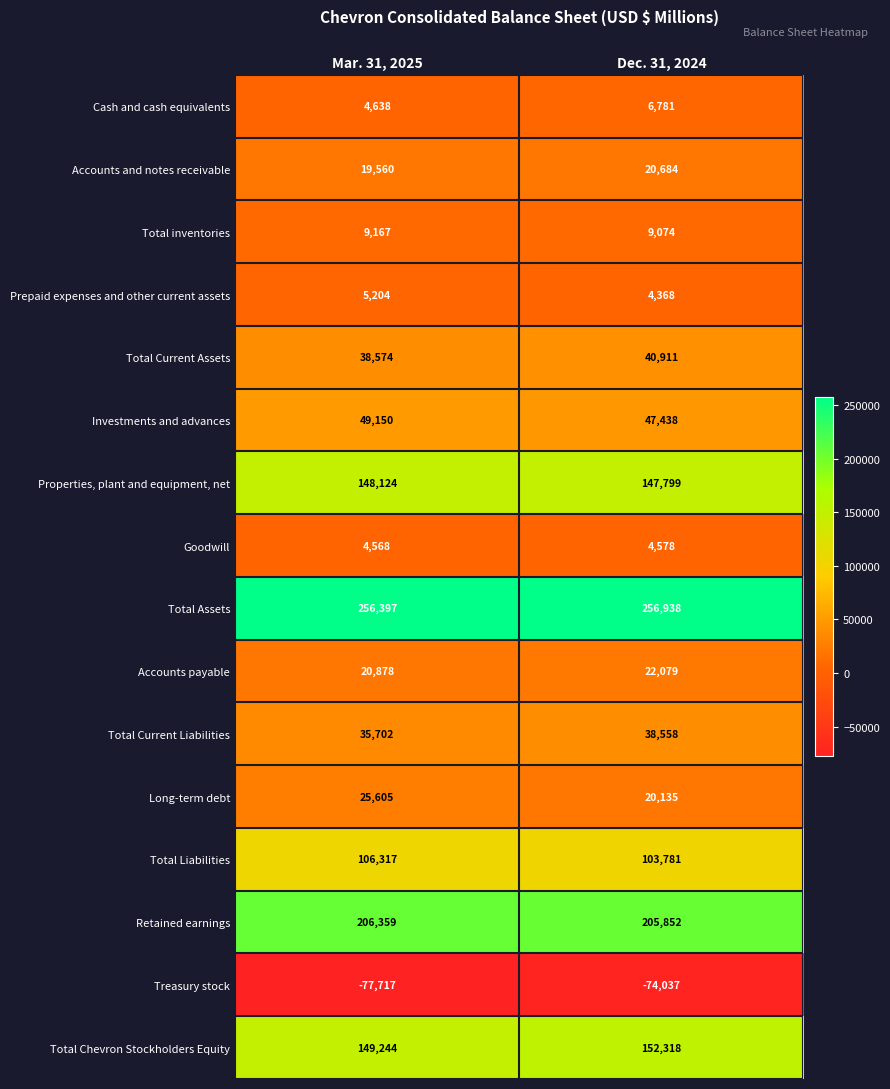

At Dec. 31, 2024, list the series in order from smallest to largest.

Treasury stock, Prepaid expenses and other current assets, Goodwill, Cash and cash equivalents, Total inventories, Long-term debt, Accounts and notes receivable, Accounts payable, Total Current Liabilities, Total Current Assets, Investments and advances, Total Liabilities, Properties, plant and equipment, net, Total Chevron Stockholders Equity, Retained earnings, Total Assets